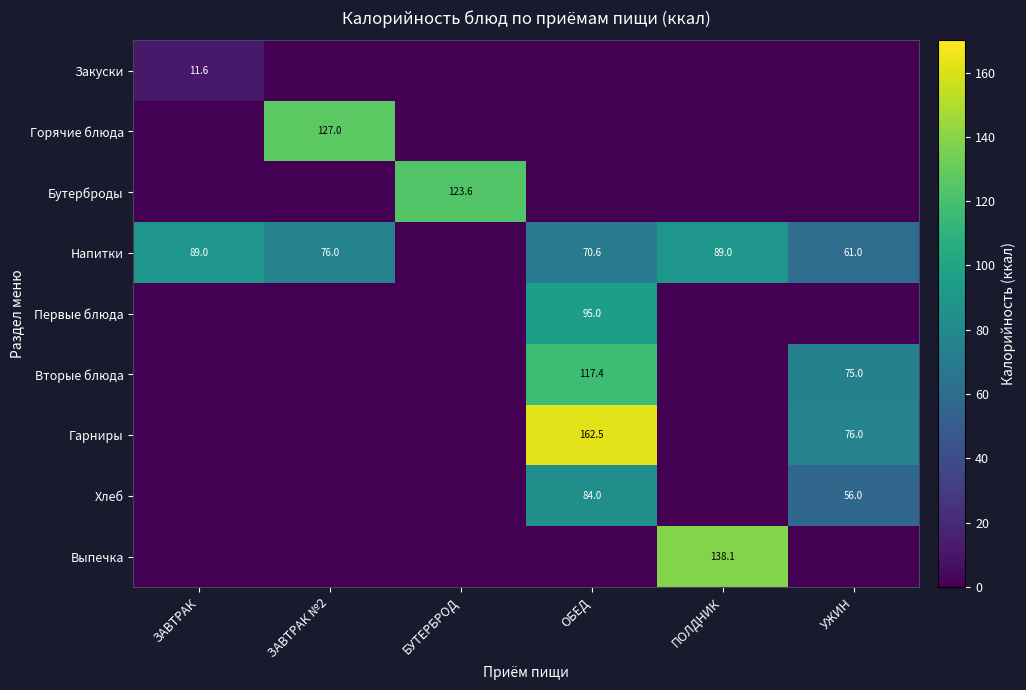

The Закуски series shows 11.6 at ЗАВТРАК. True or false?

True